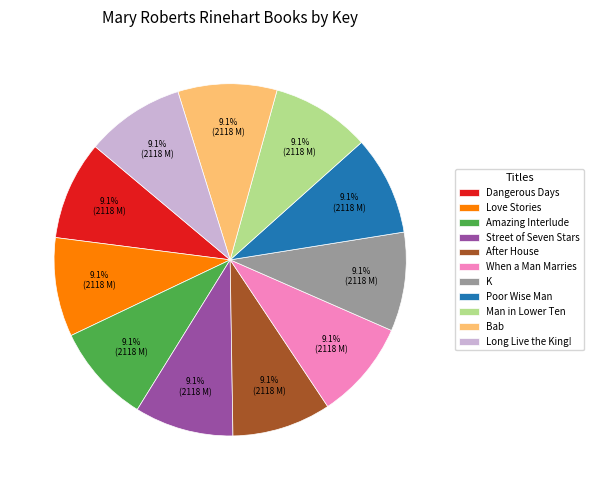

Is it true that After House is 9% of the pie?

True